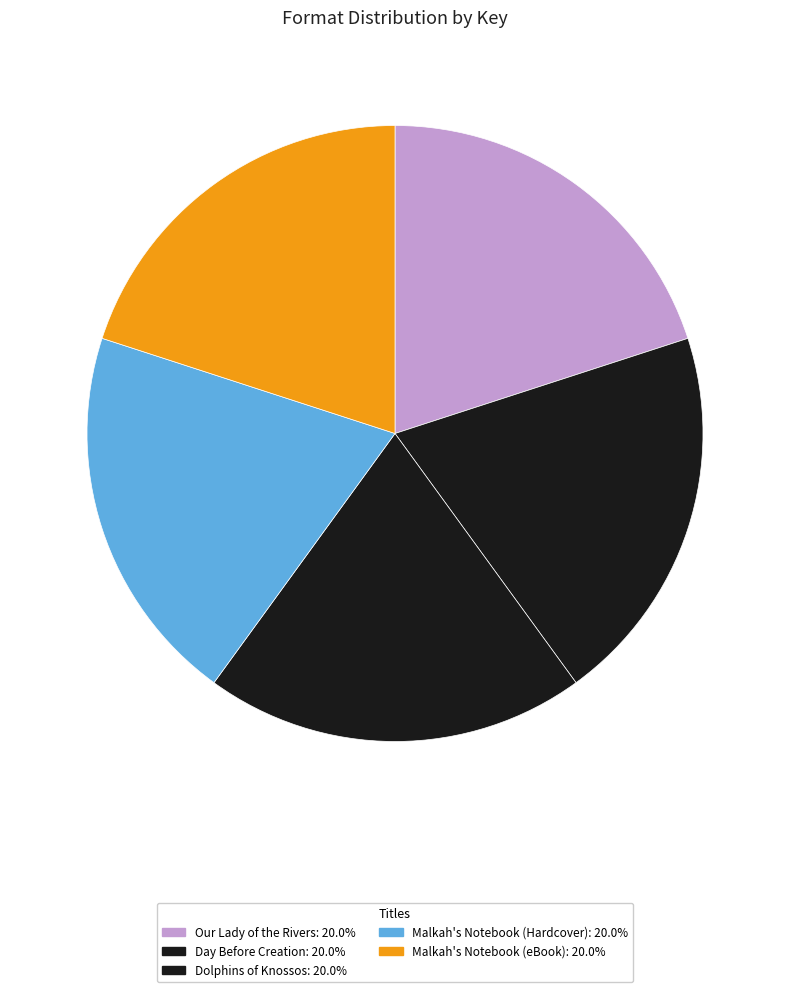

Which category has the biggest portion of the pie?

Our Lady of the Rivers